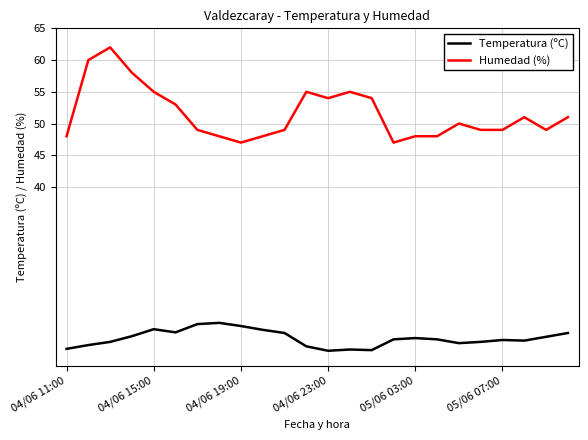

Which series has the largest total across all categories?

Humedad (%)